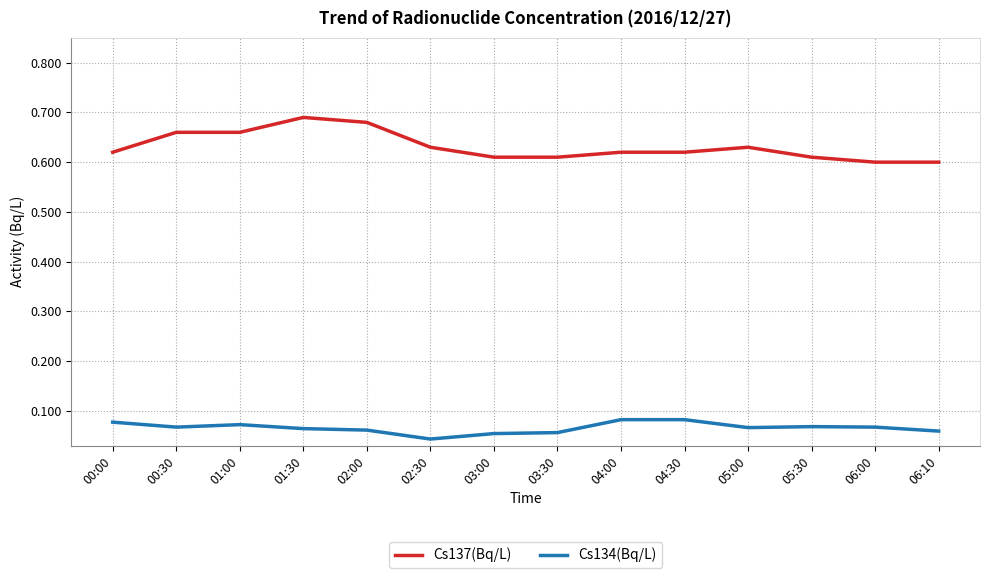

Between 01:30 and 03:30, which series saw the biggest shift?

Cs137(Bq/L)